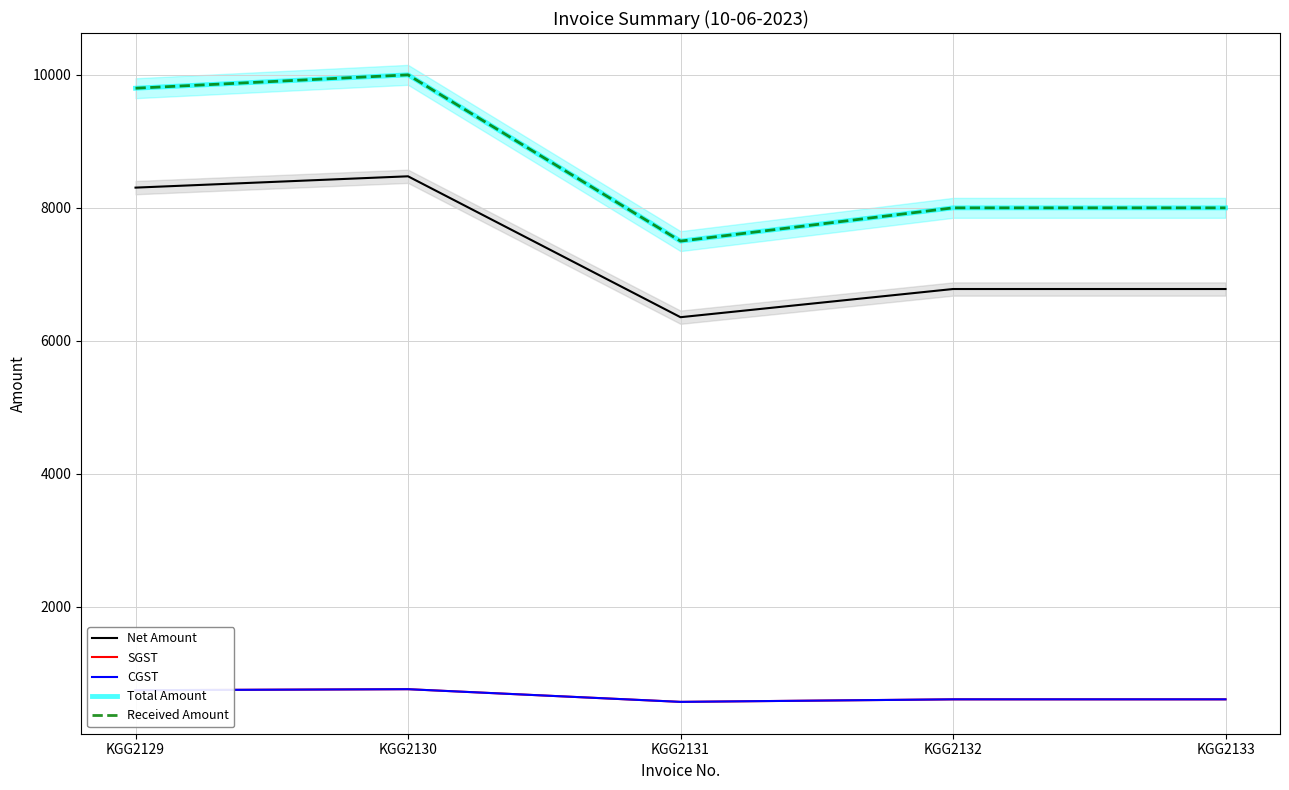

What is the value of the CGST point at the 3rd from the left?

572.0